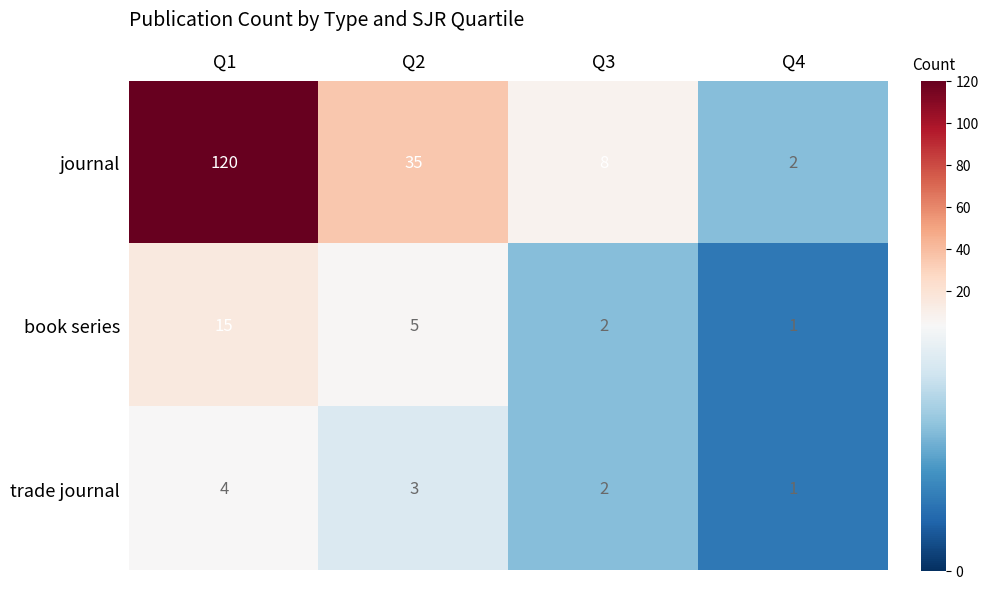

How many data points does each series have?

4